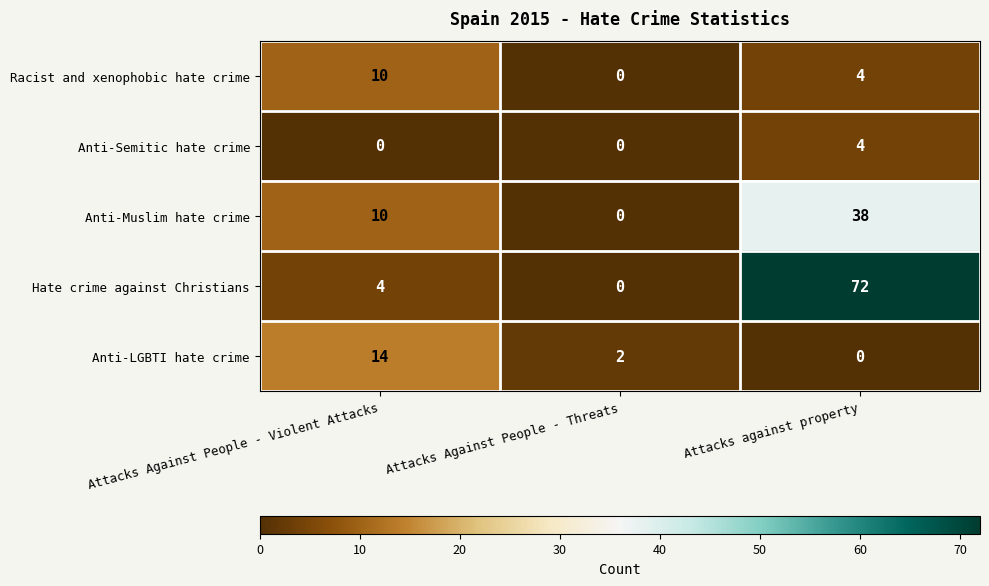

List the labels in order of Hate crime against Christians value, largest first.

Attacks against property, Attacks Against People - Violent Attacks, Attacks Against People - Threats